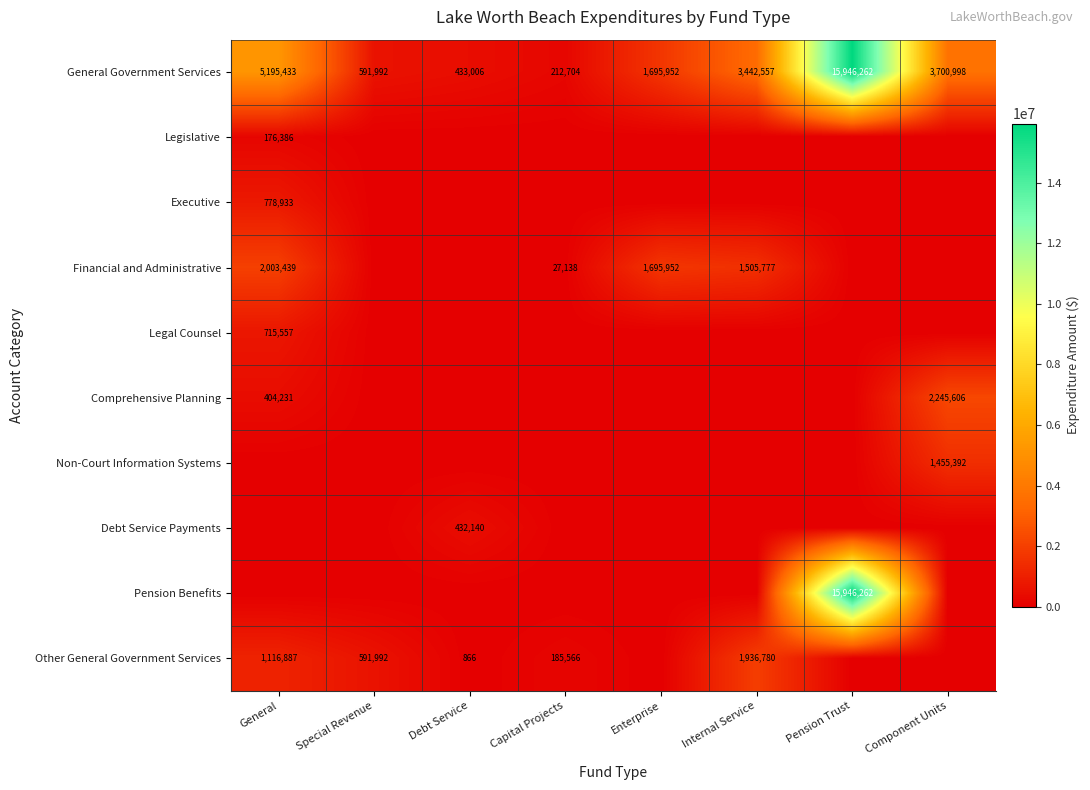

What is the difference between the maximum and minimum values in the General Government Services series?

15733558